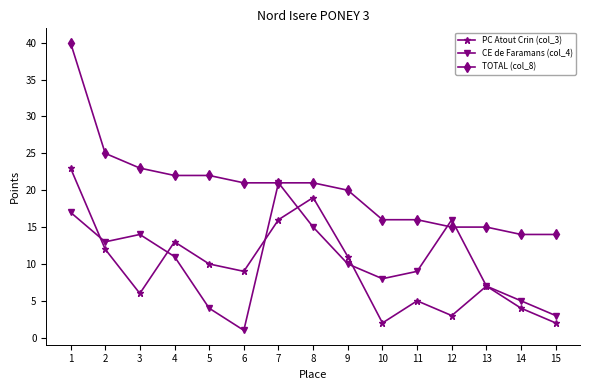

After their last crossing, which series has the higher values: CE de Faramans (col_4) or PC Atout Crin (col_3)?

CE de Faramans (col_4)